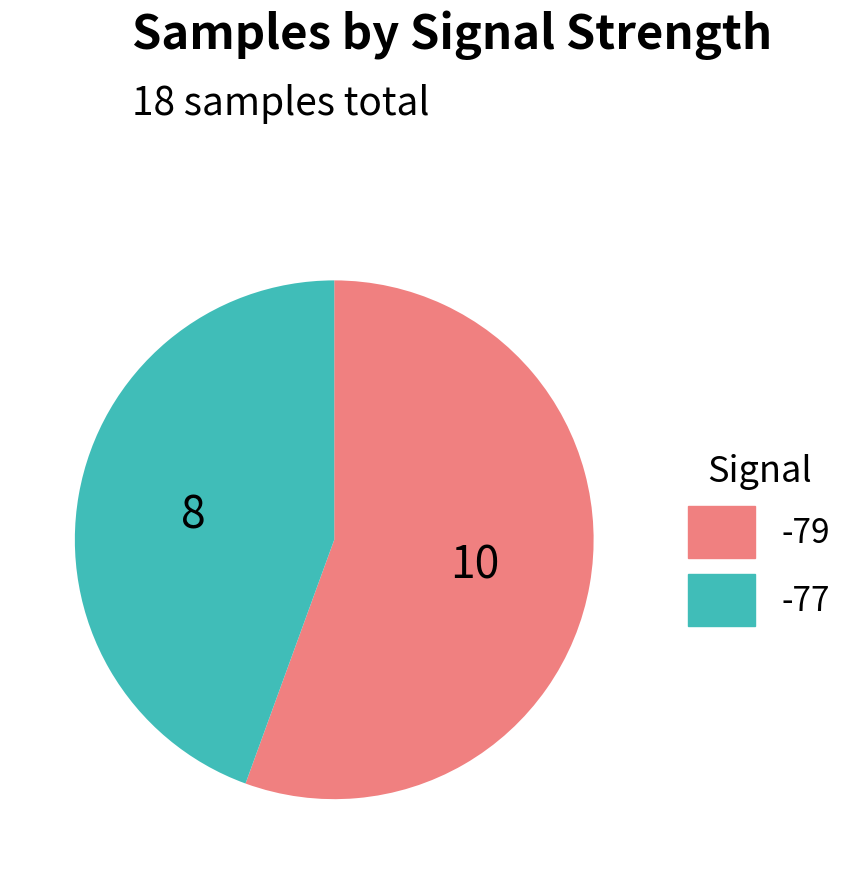

Count the number of slices in the pie.

2